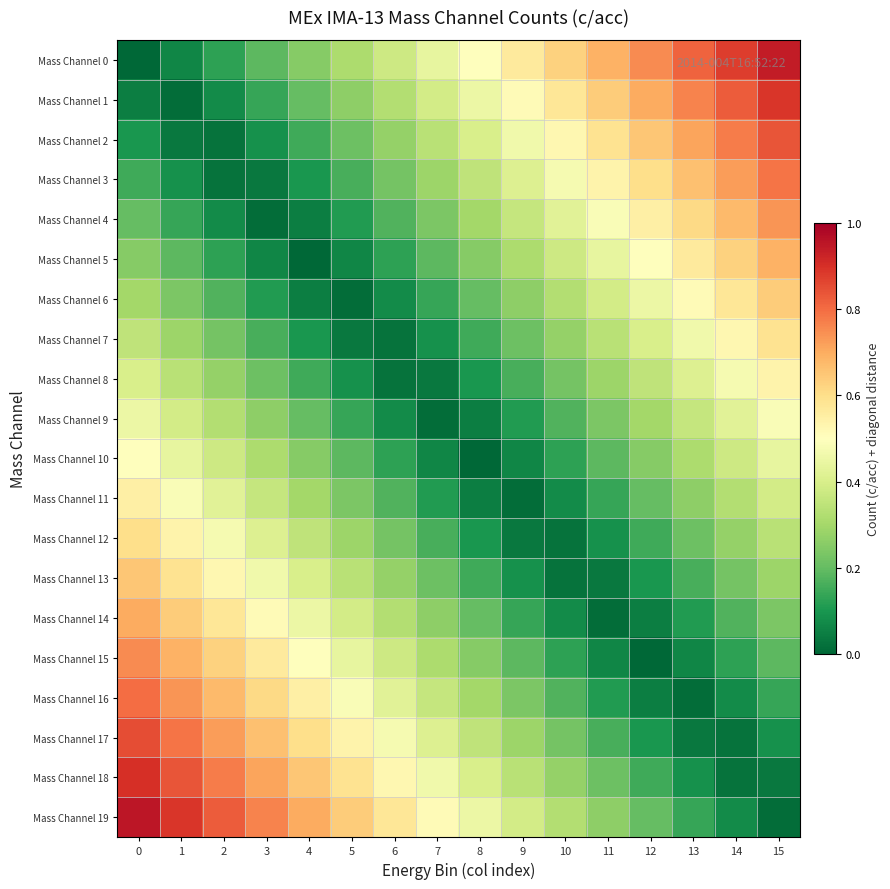

Which series has the largest total across all categories?

Mass Channel 19